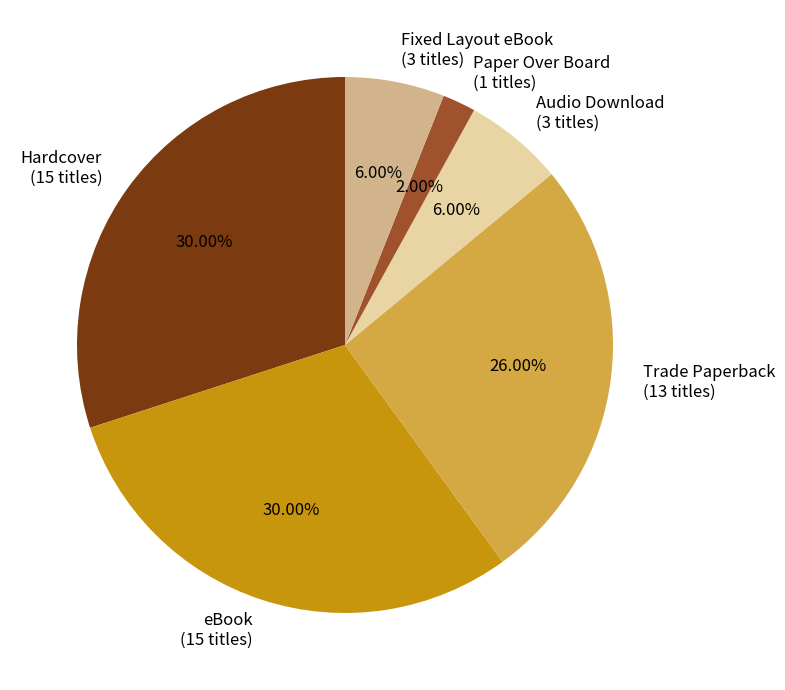

Which slice is the smallest?

Paper Over Board